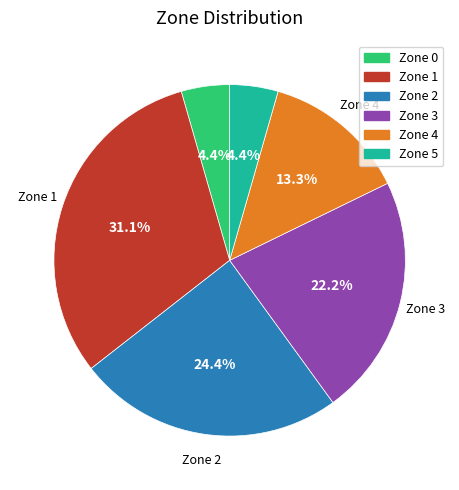

Do Zone 2 and Zone 3 together represent more than half of the pie?

No